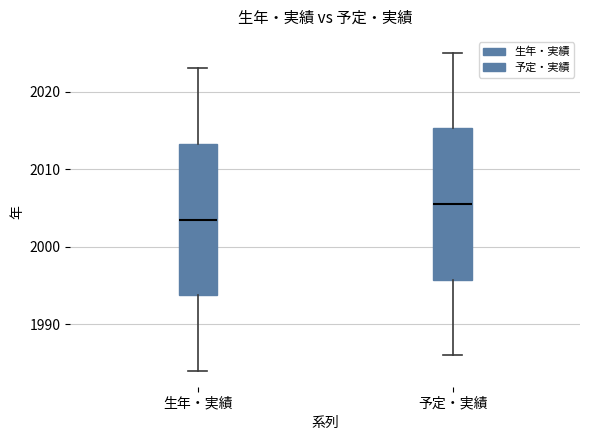

Where is the upper edge of the box for 生年・実績 on the y-axis? The values are not printed on the chart, so give them approximately, as read against the axis.

2013